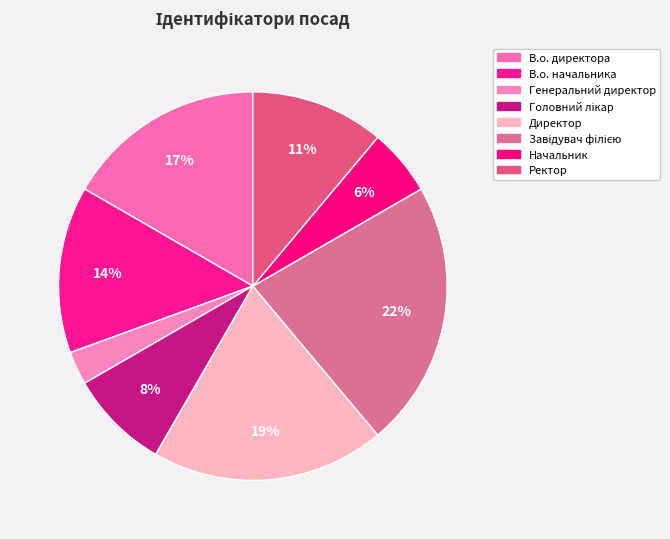

Count the number of slices in the pie.

8